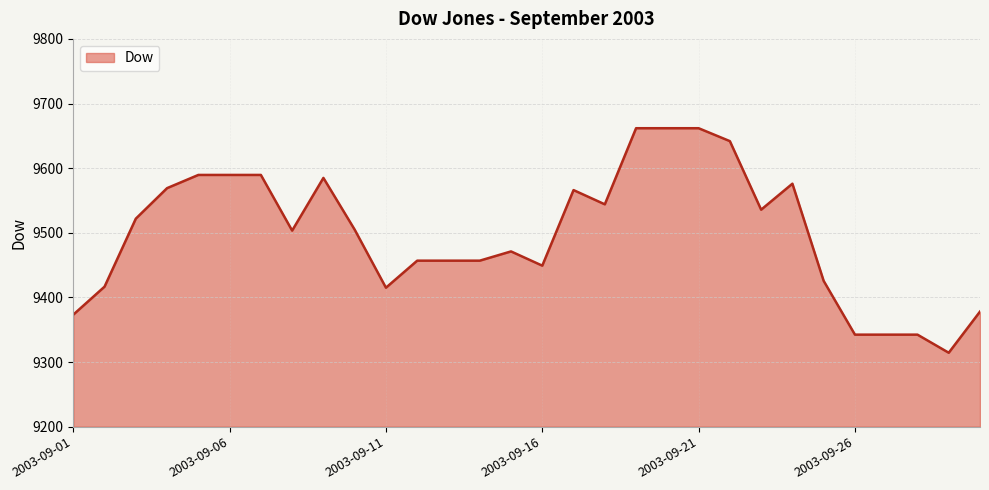

What is the greatest value displayed?

9661.8